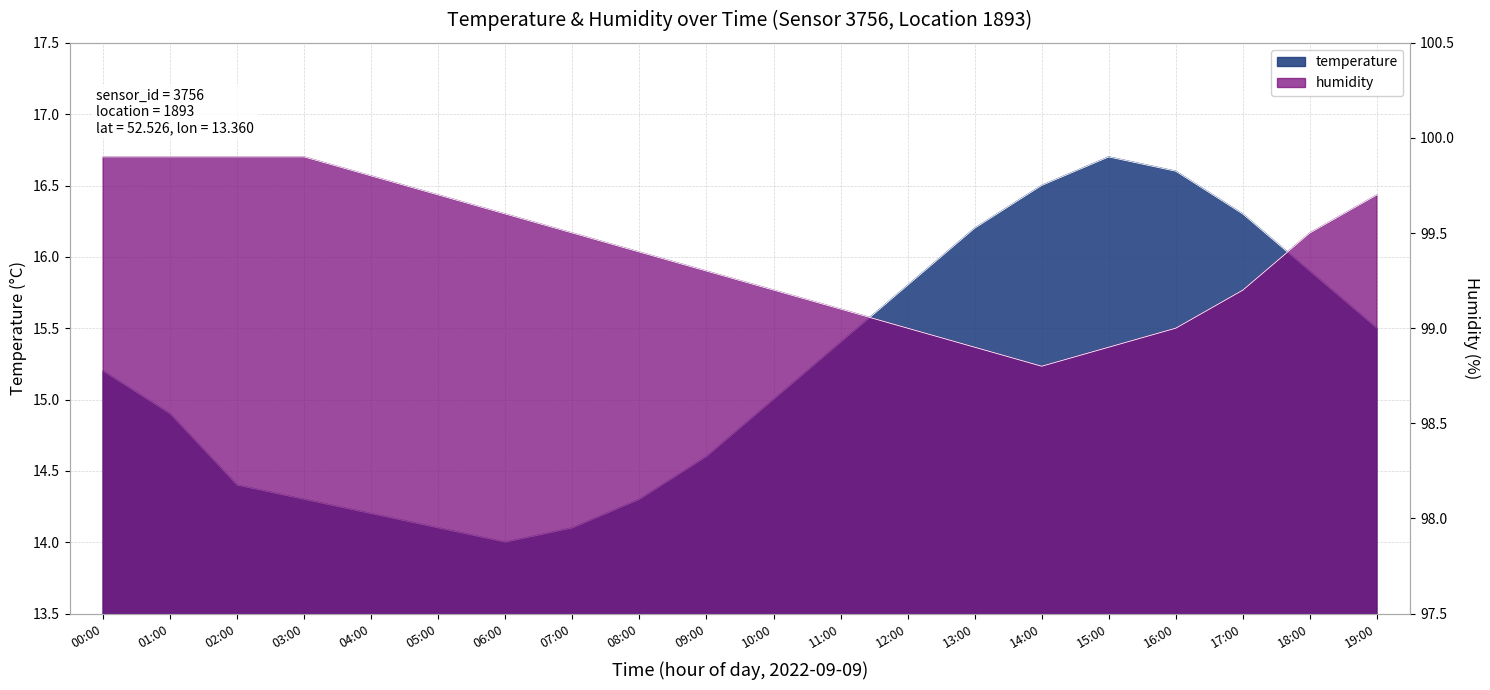

Reading left to right, what are all the values shown in this chart?

temperature: 00:00=15.2	01:00=14.9	02:00=14.4	03:00=14.3	04:00=14.2	05:00=14.1	06:00=14.0	07:00=14.1	08:00=14.3	09:00=14.6	10:00=15.0	11:00=15.4	12:00=15.8	13:00=16.2	14:00=16.5	15:00=16.7	16:00=16.6	17:00=16.3	18:00=15.9	19:00=15.5
humidity: 00:00=99.9	01:00=99.9	02:00=99.9	03:00=99.9	04:00=99.8	05:00=99.7	06:00=99.6	07:00=99.5	08:00=99.4	09:00=99.3	10:00=99.2	11:00=99.1	12:00=99.0	13:00=98.9	14:00=98.8	15:00=98.9	16:00=99.0	17:00=99.2	18:00=99.5	19:00=99.7